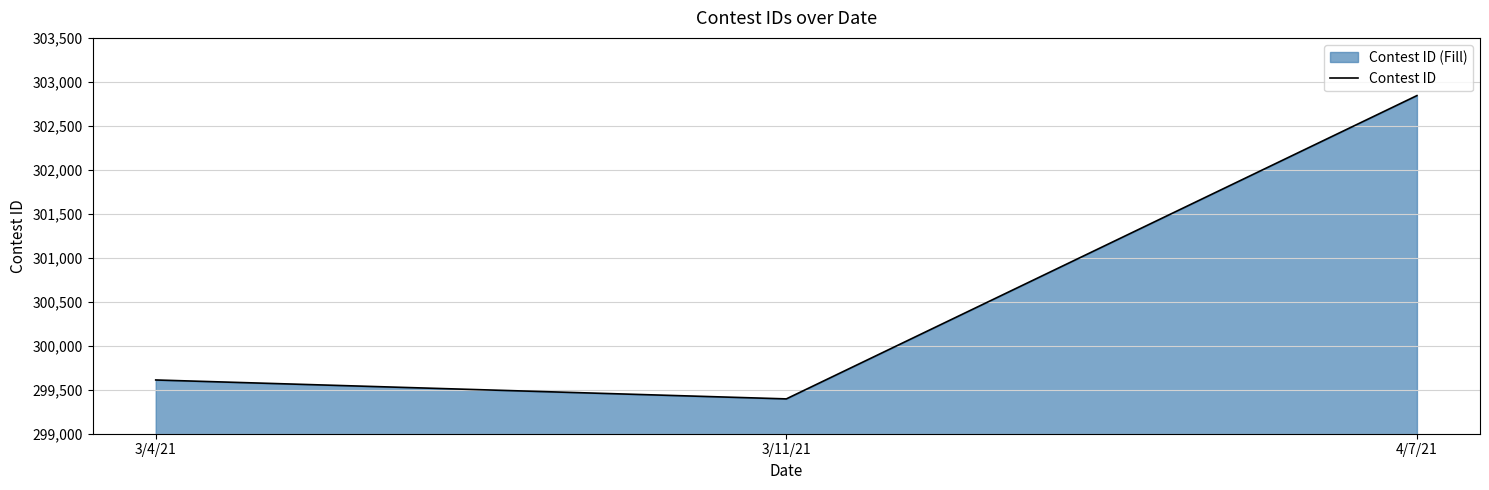

What is the minimum value shown in the chart?

299396